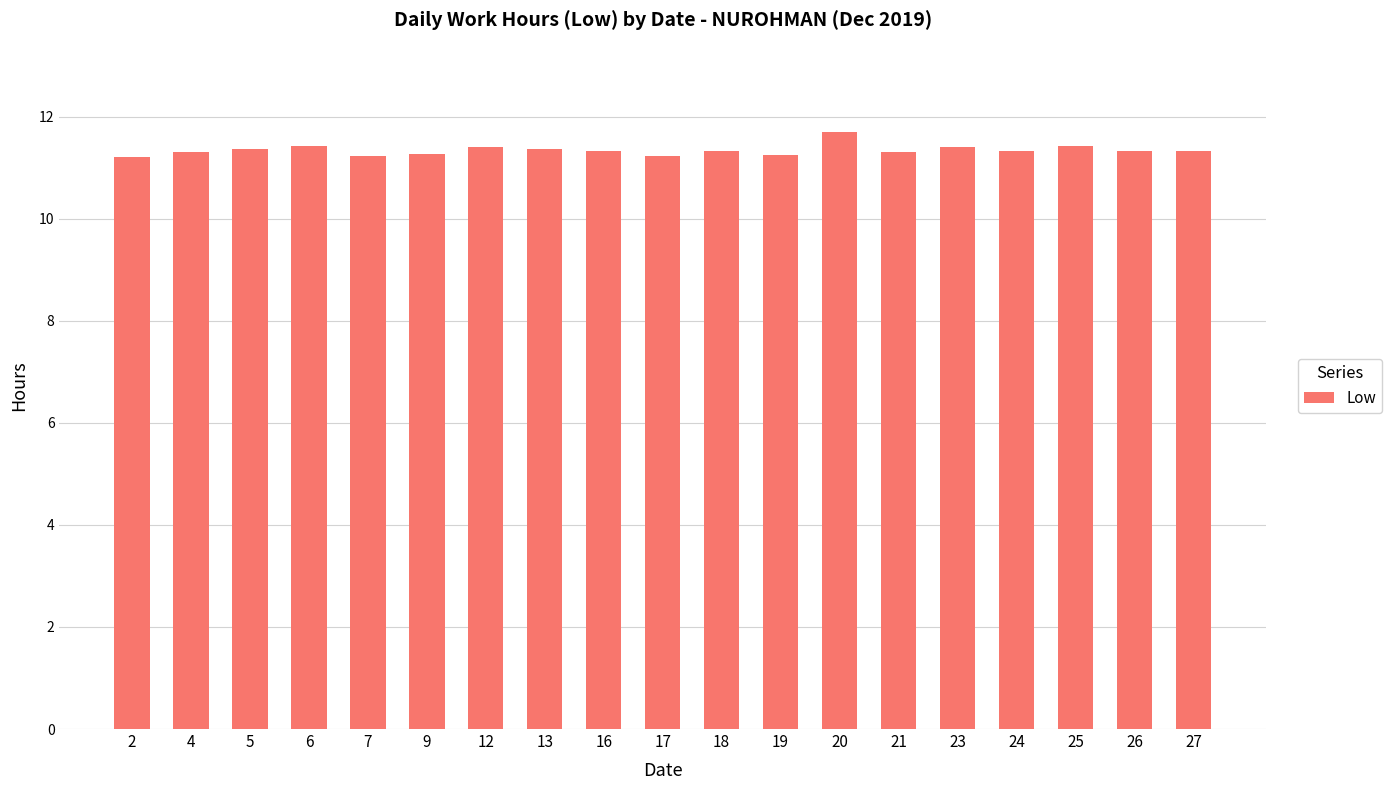

Which category has the highest value across all series?

20